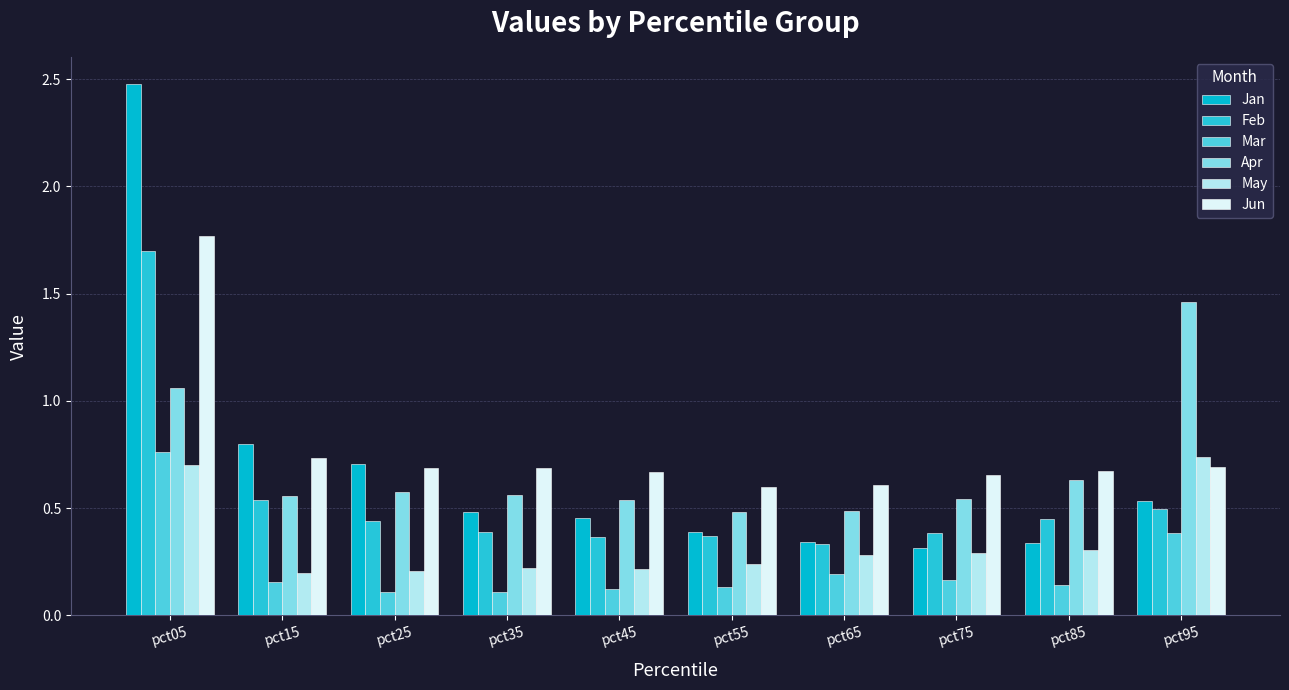

Which label corresponds to the smallest value in the chart?

pct35